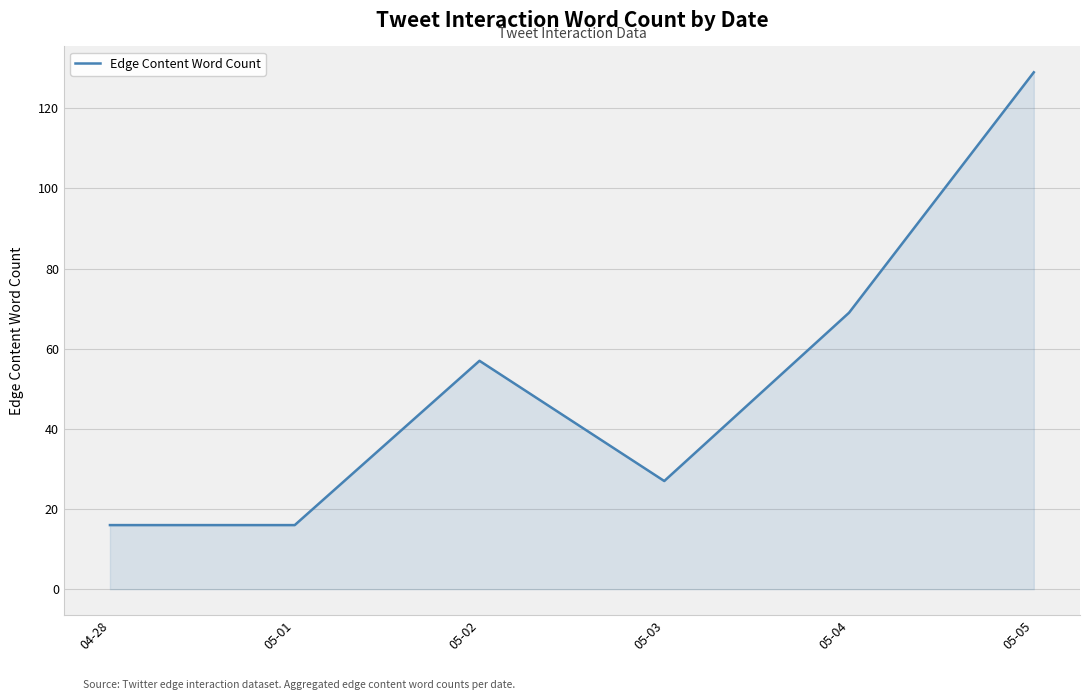

What is the smallest value displayed?

16